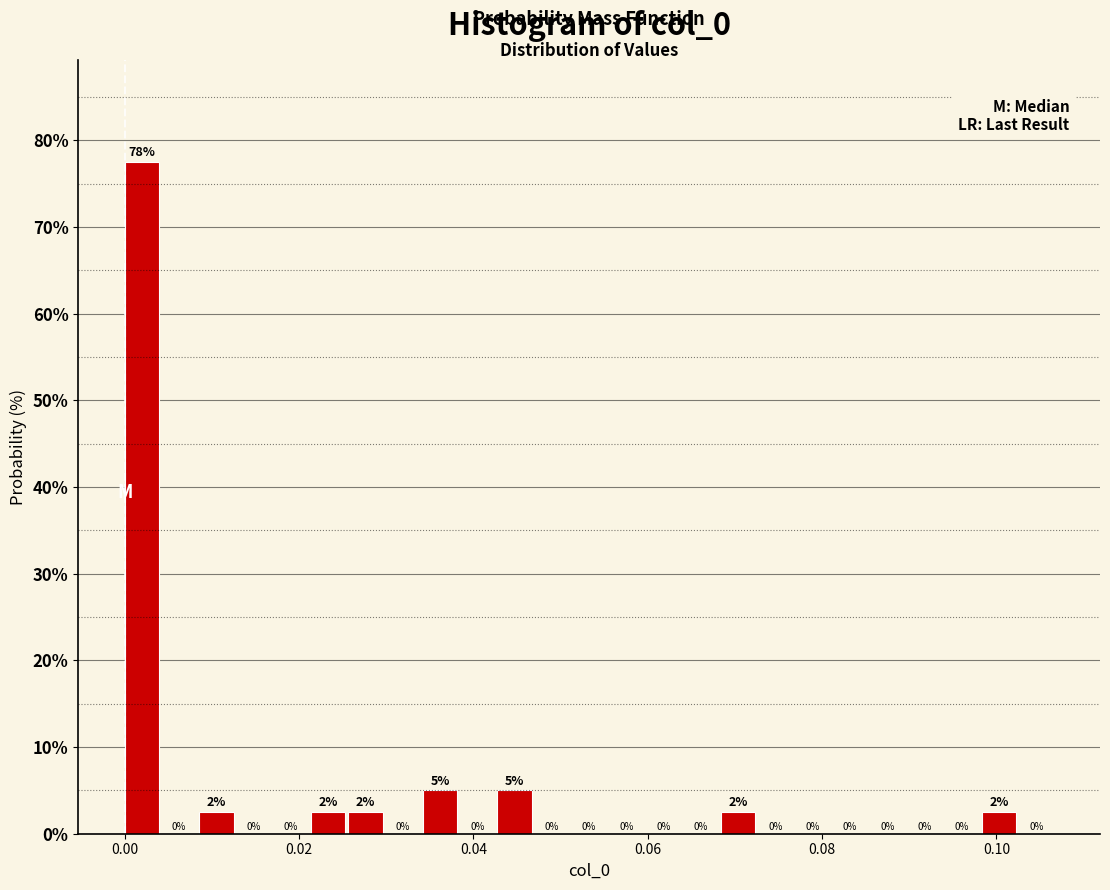

Around what value on the x-axis is the tallest bar? Give the approximate position of its centre, as read against the axis.

0.002